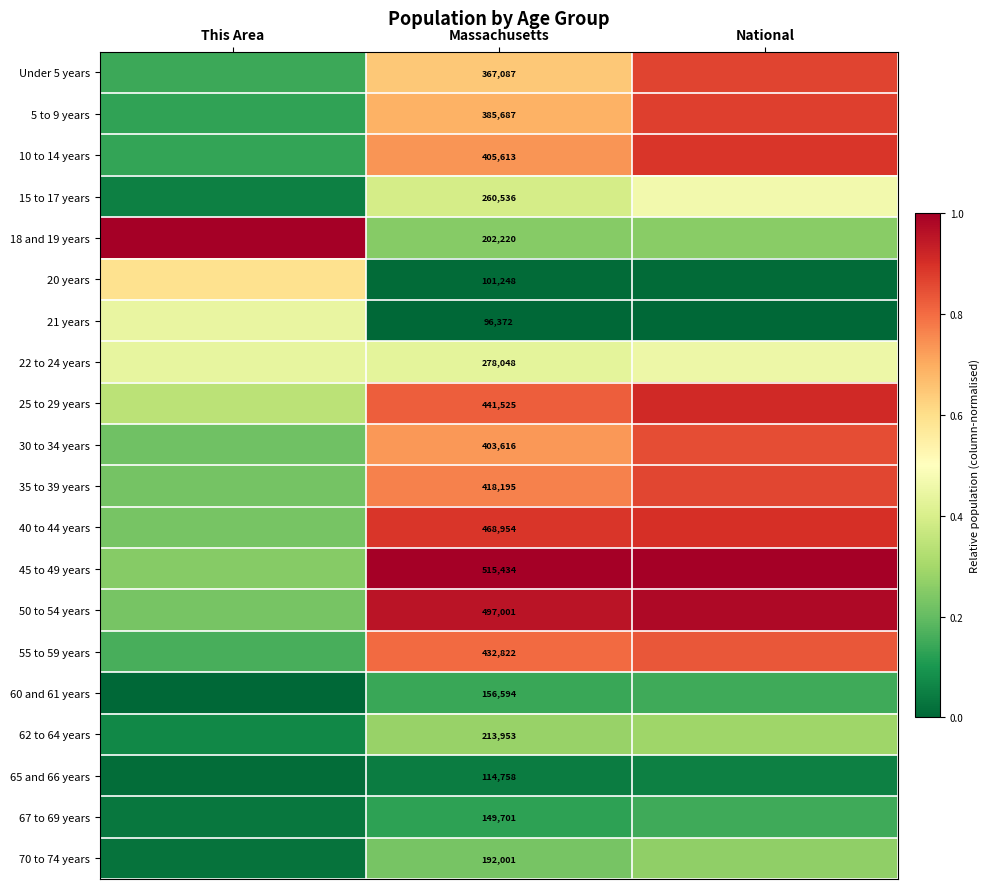

Read the 25 to 29 years value at Massachusetts.

0.8